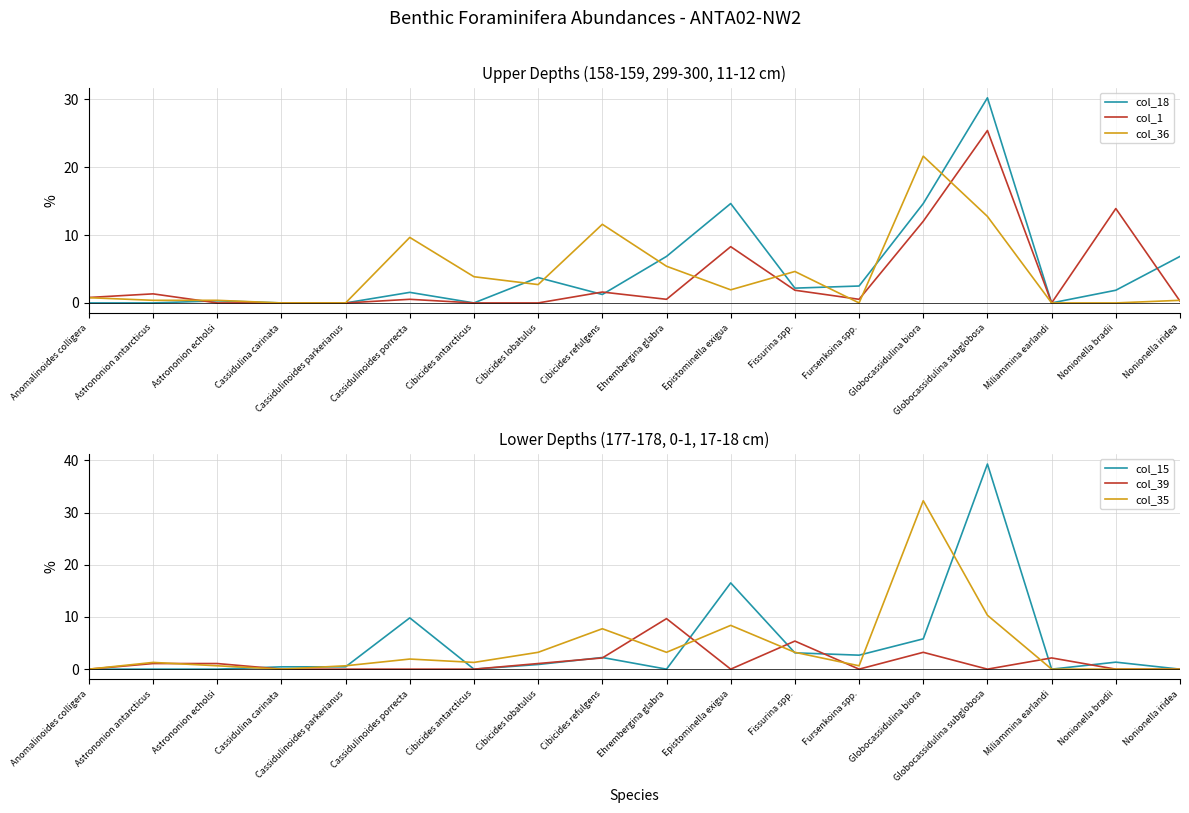

Which series has the largest total across all categories?

col_18